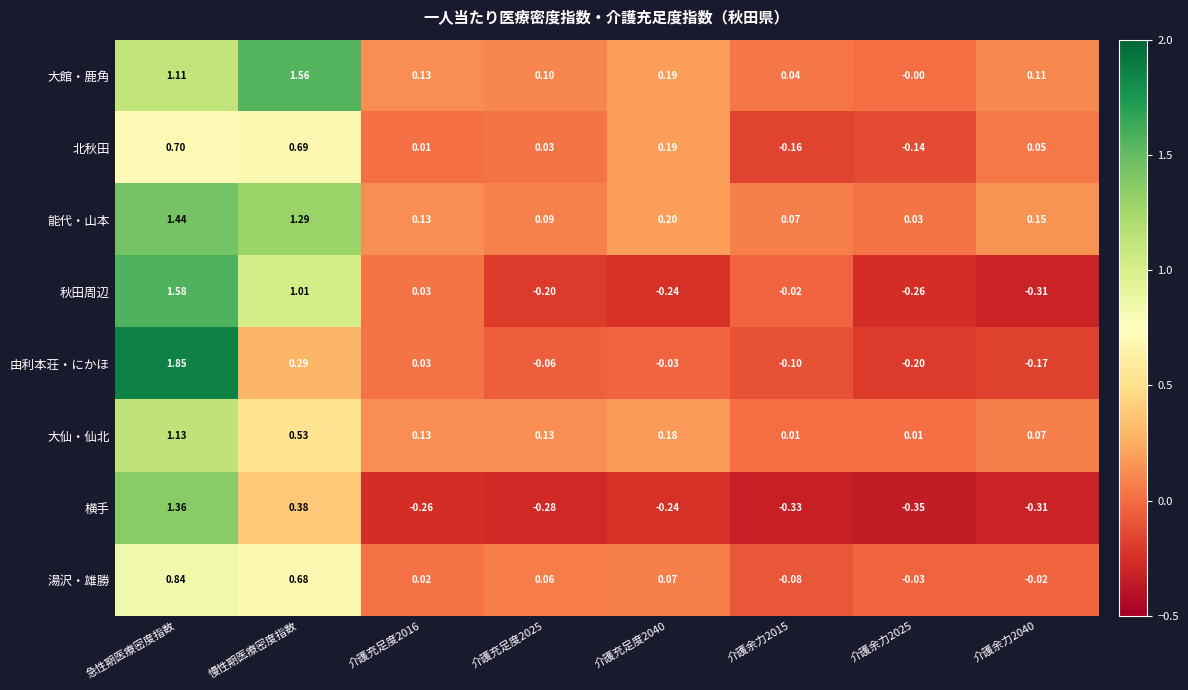

At which category is the sum across all series the highest?

急性期医療密度指数